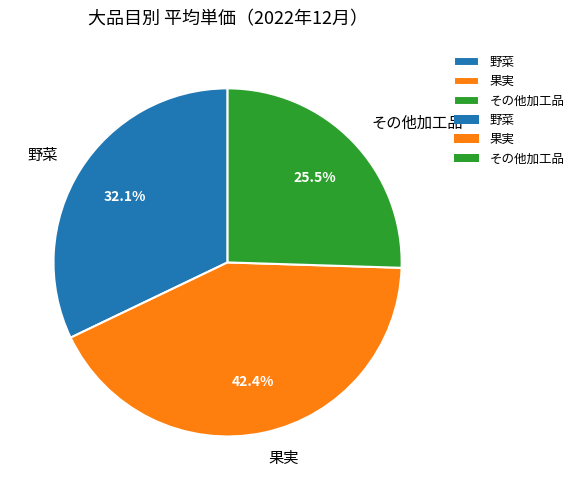

What percentage is the 果実 slice, to the nearest percent?

42%